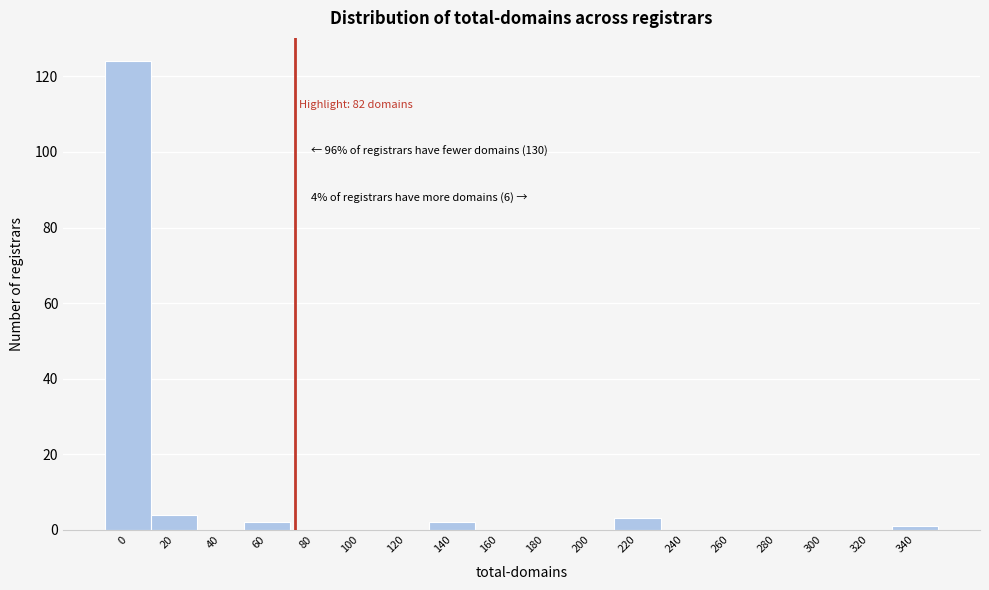

Reading left to right, transcribe all the data shown in this chart.

0=124	20=4	40=0	60=2	80=0	100=0	120=0	140=2	160=0	180=0	200=0	220=3	240=0	260=0	280=0	300=0	320=0	340=1